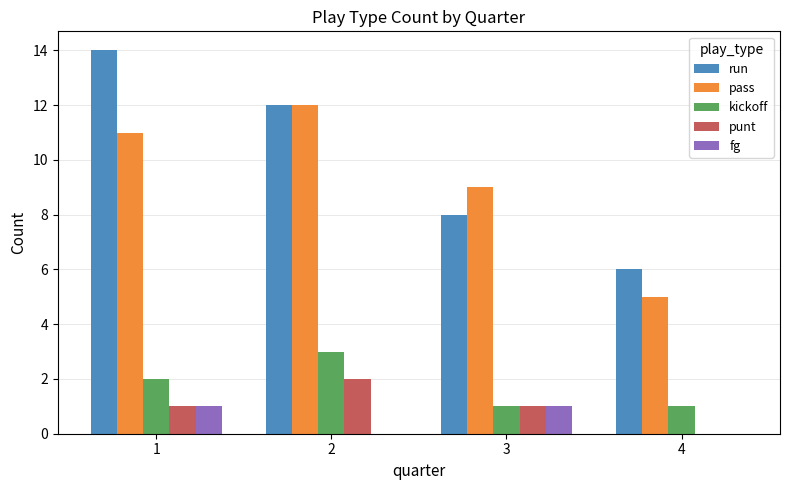

Is the value of pass at 1 greater than the value of punt at 1?

Yes